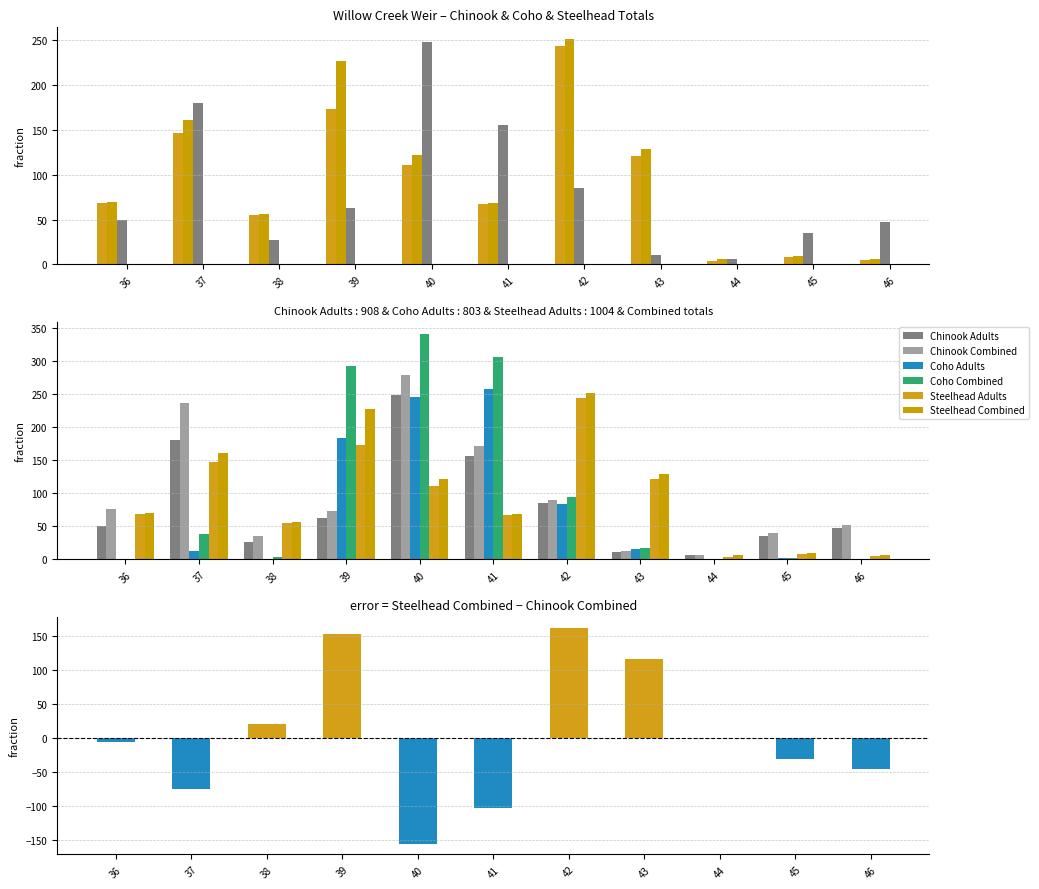

What is the difference between the highest and lowest values at 38?

55